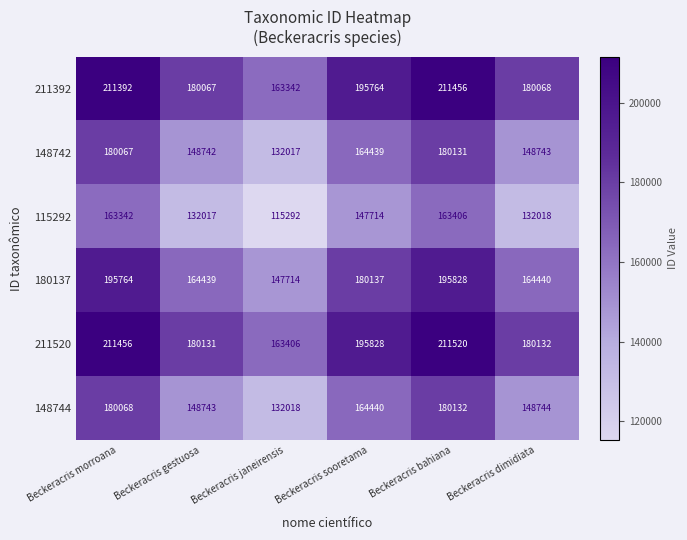

Which category has the lowest value in the 148742 series?

Beckeracris janeirensis